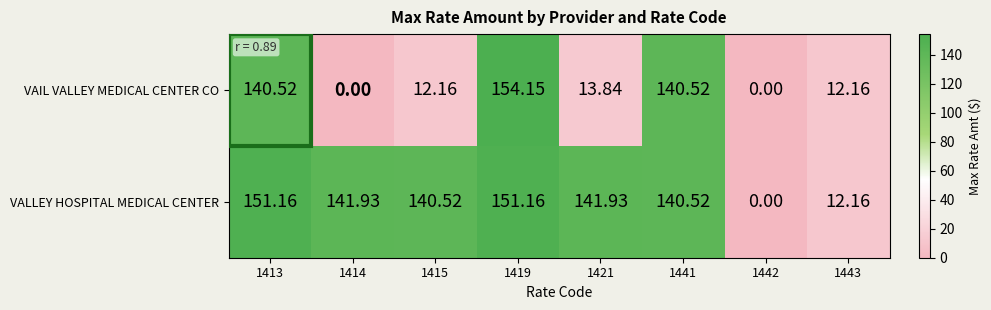

What is the total value across all series at 1413?

291.7